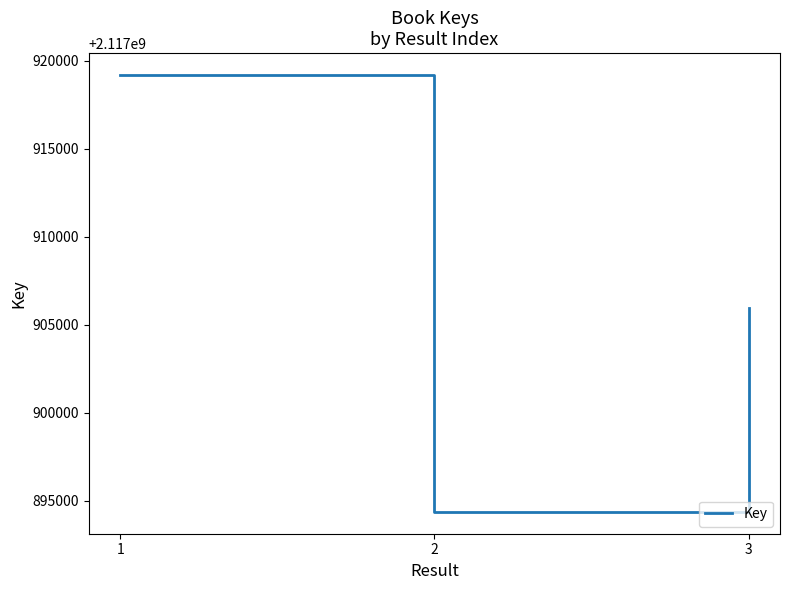

True or false: the data shows 2117919185 at 1.

True